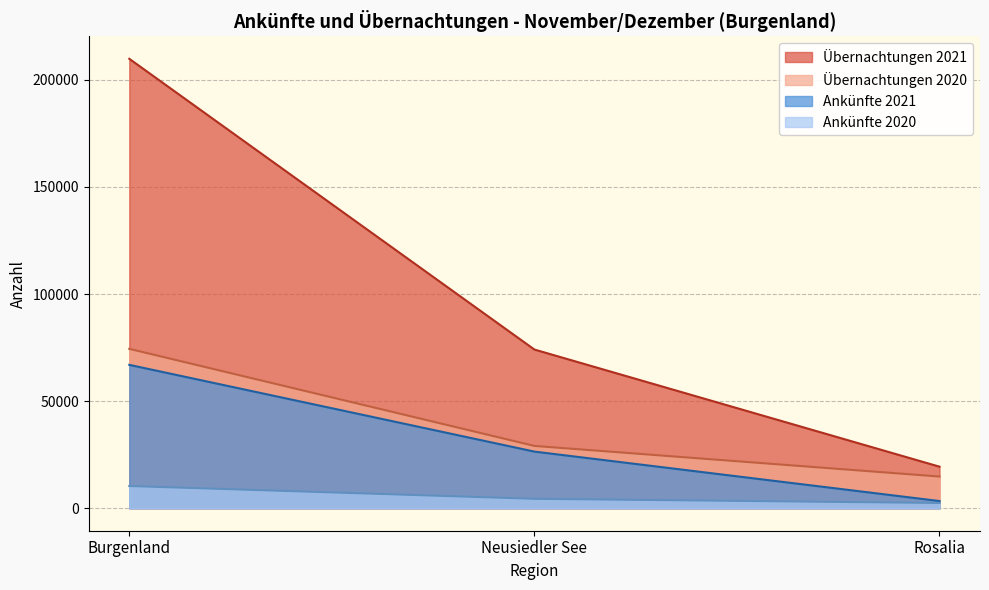

At which label does Ankünfte 2021 reach its peak?

Burgenland